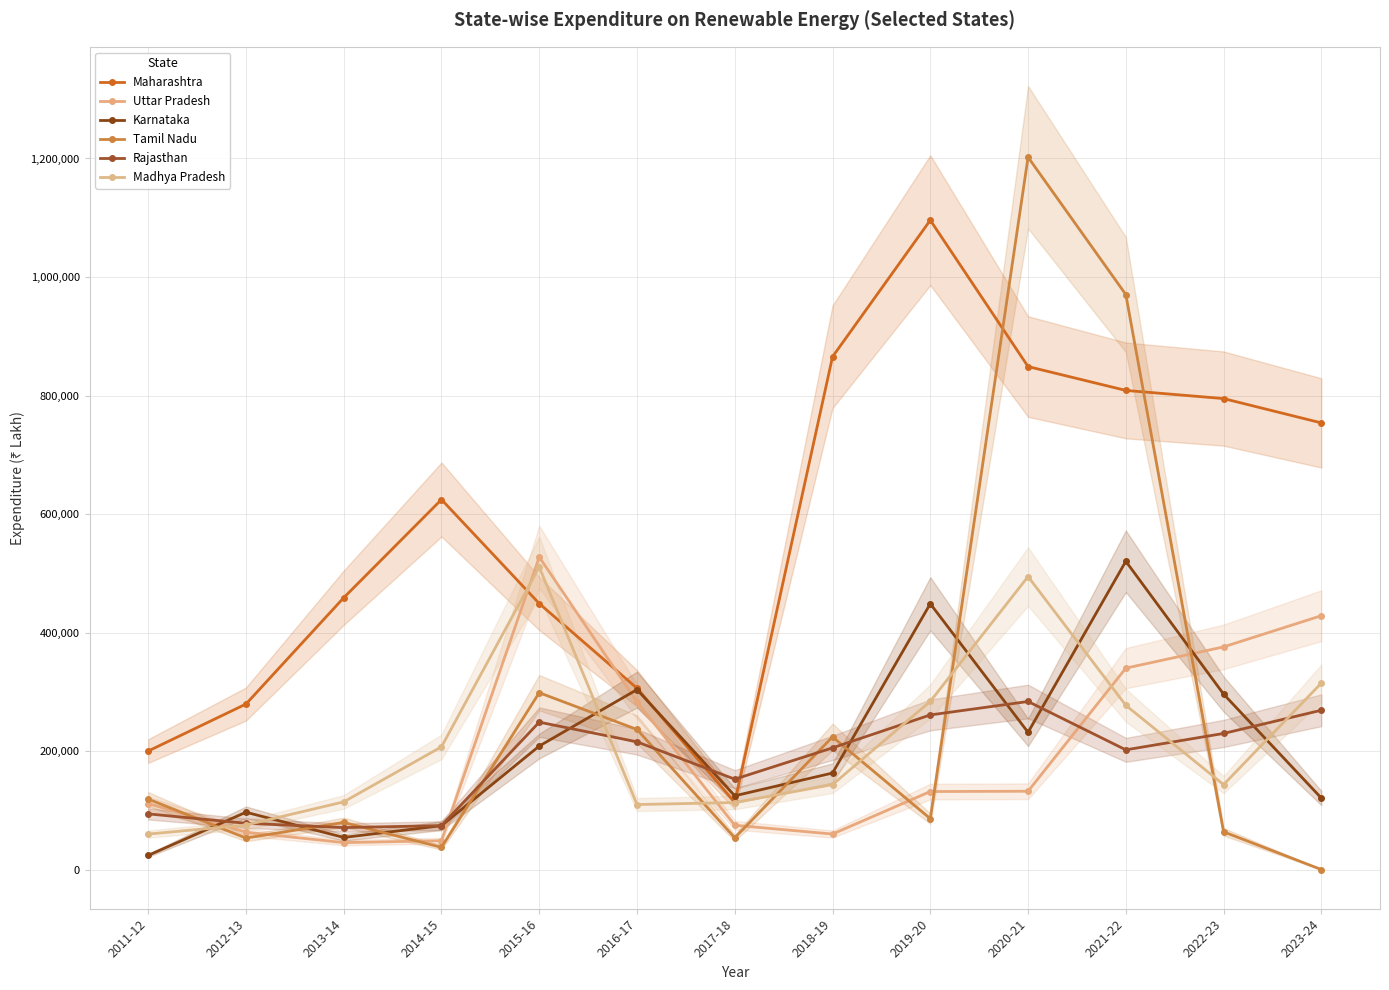

Which has a higher value, 2011-12 or 2023-24?

2023-24